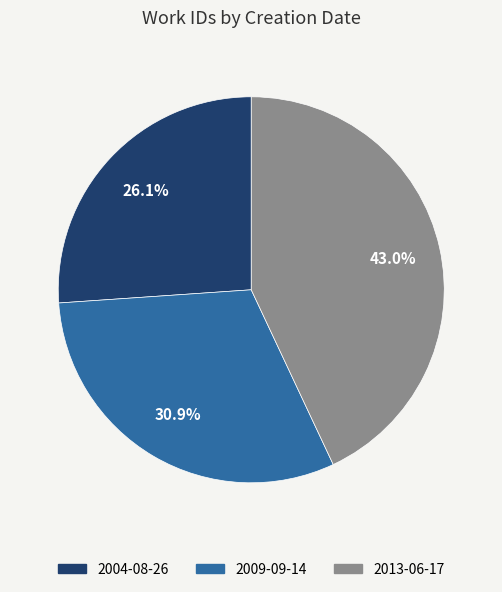

What percentage is NOT represented by 2004-08-26?

73.9%